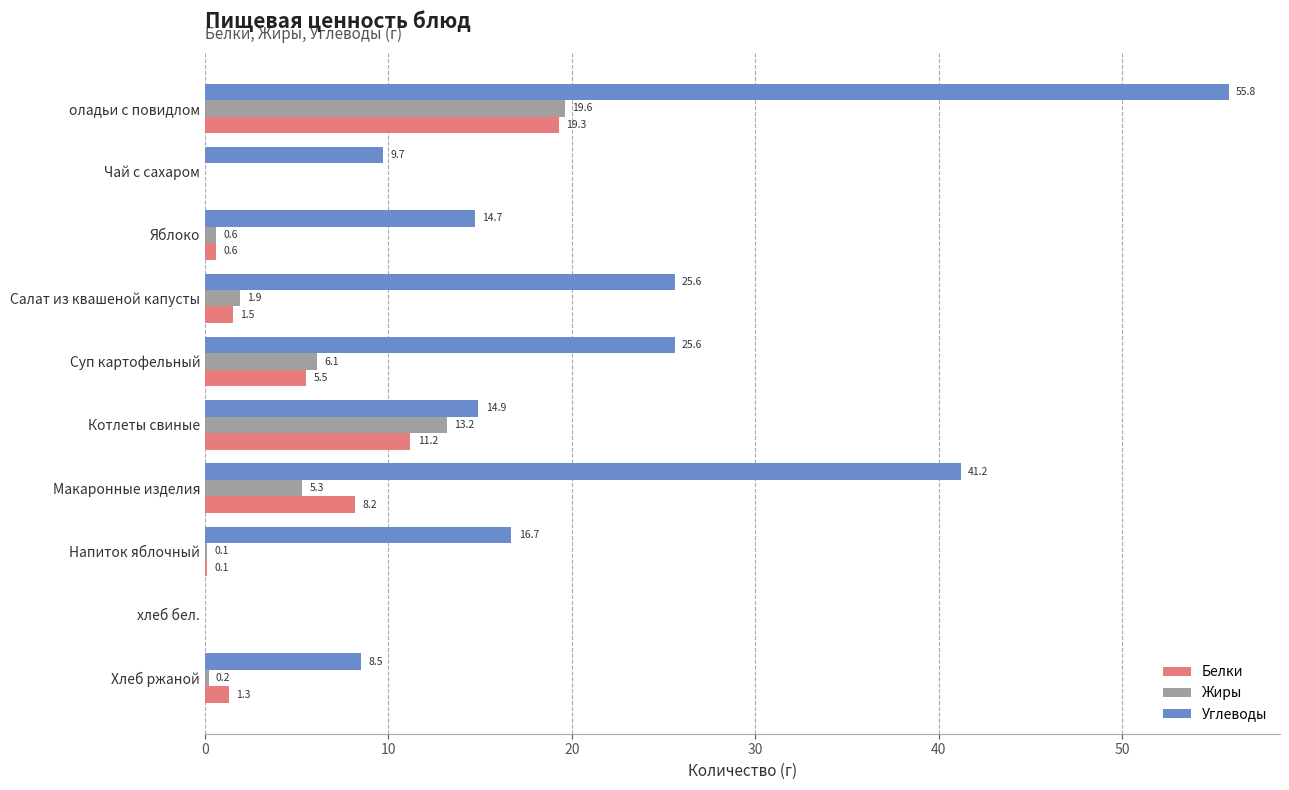

What are all the series names shown in the legend?

Белки, Жиры, Углеводы